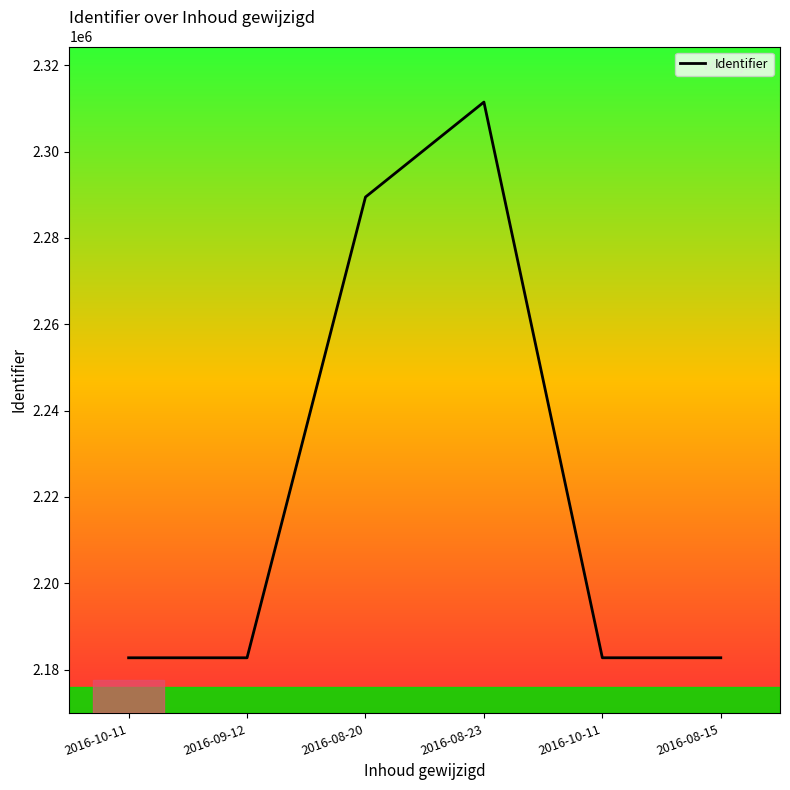

True or false: the data has more than 0 interior local peaks.

True